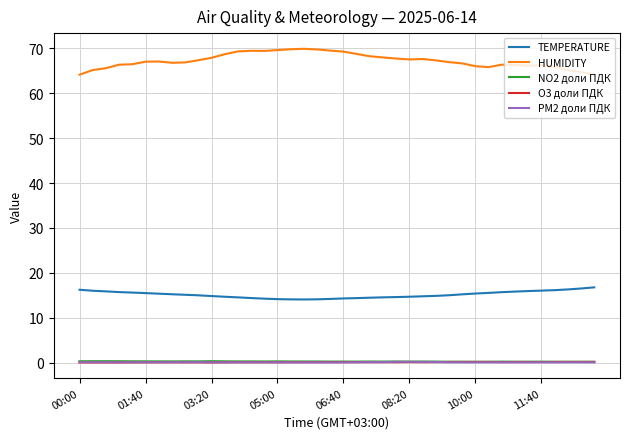

Which series has the largest range (max minus min)?

HUMIDITY